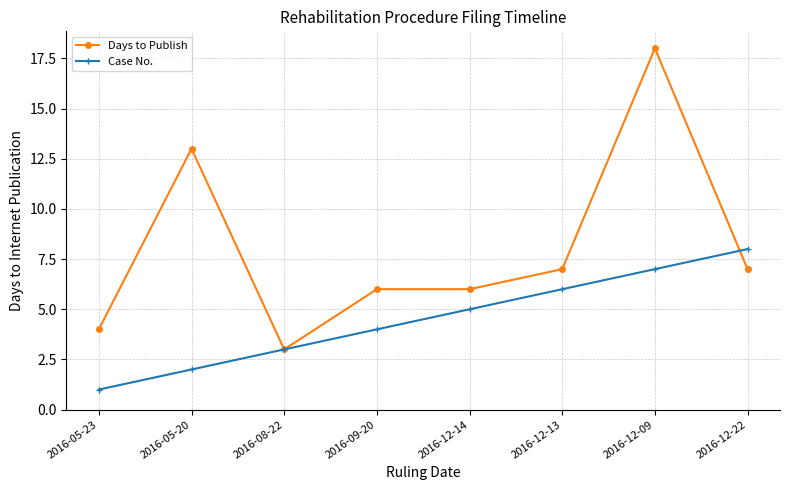

What is the sum of all Case No. values?

36